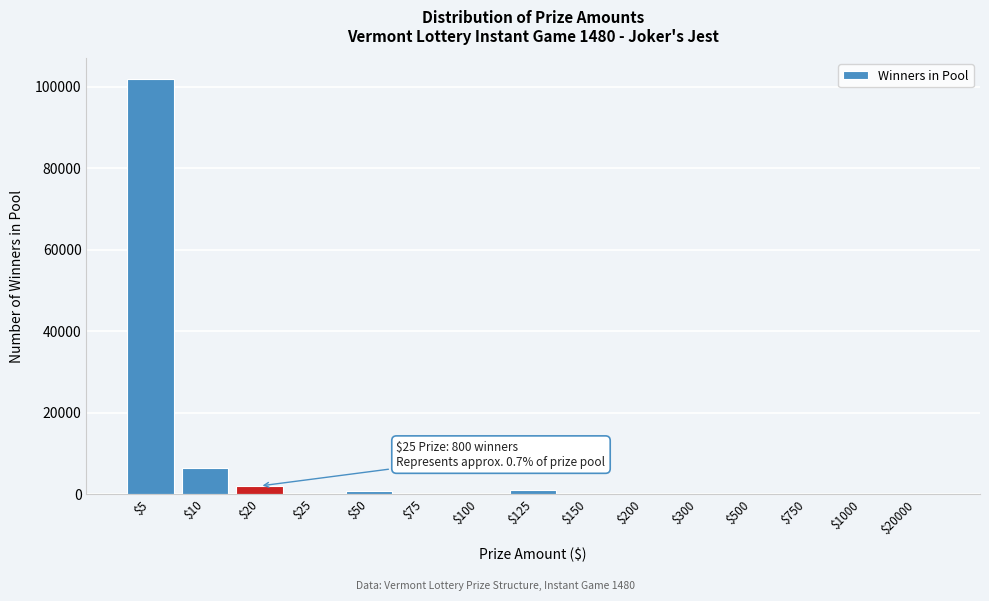

What is the sum of all values?

112199